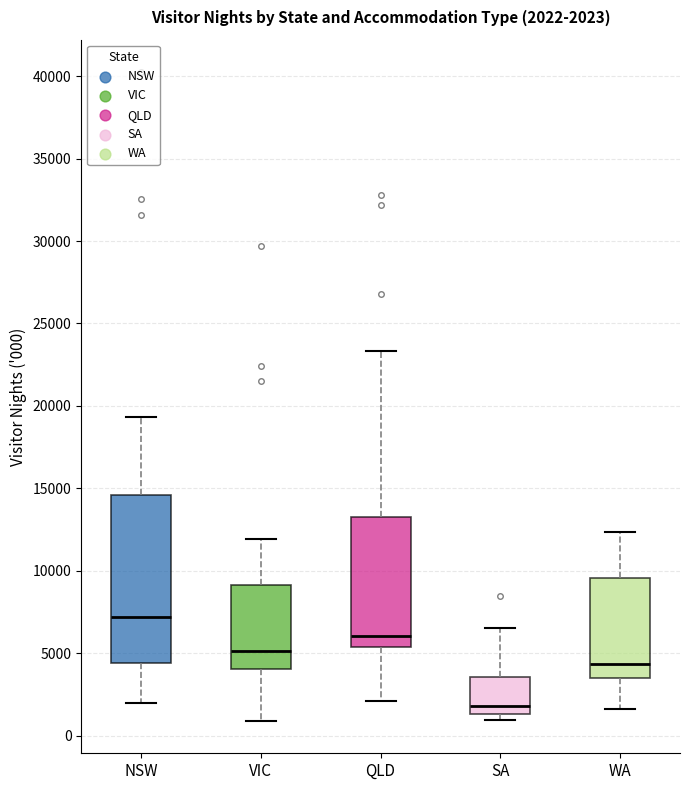

Which box's median line is the highest?

NSW